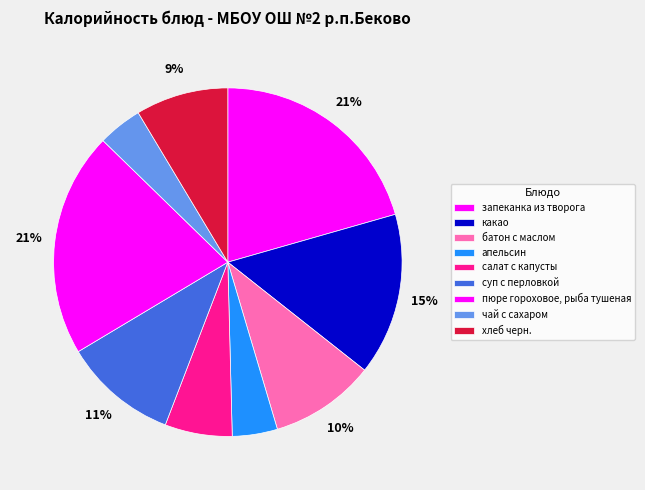

Is it true that хлеб черн. is 23% of the pie?

False